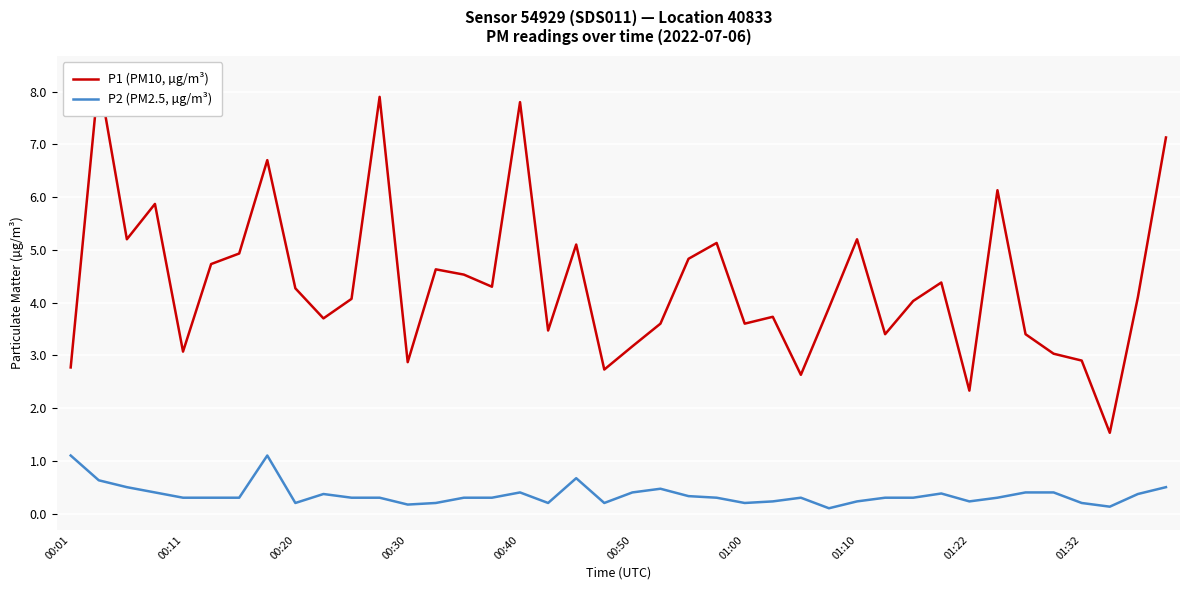

Which series changed the most between 14 and 31?

P1 (PM10, µg/m³)